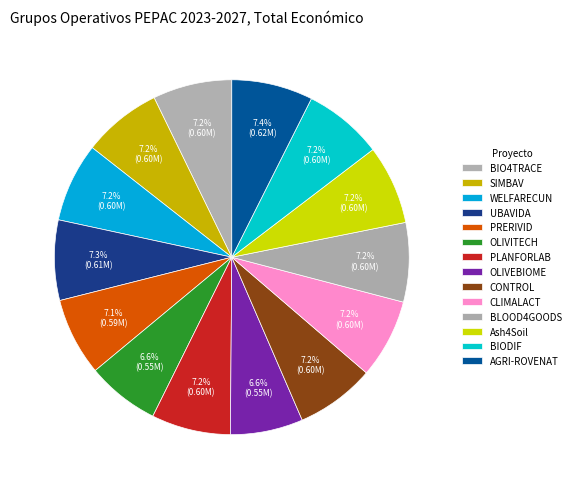

How many segments does this pie chart have?

14